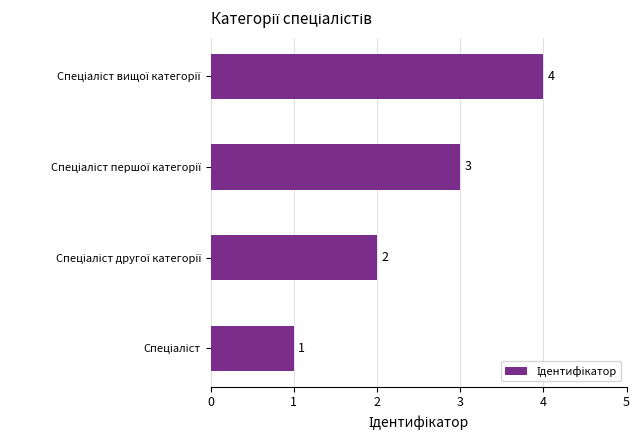

What is the sum of all values?

10